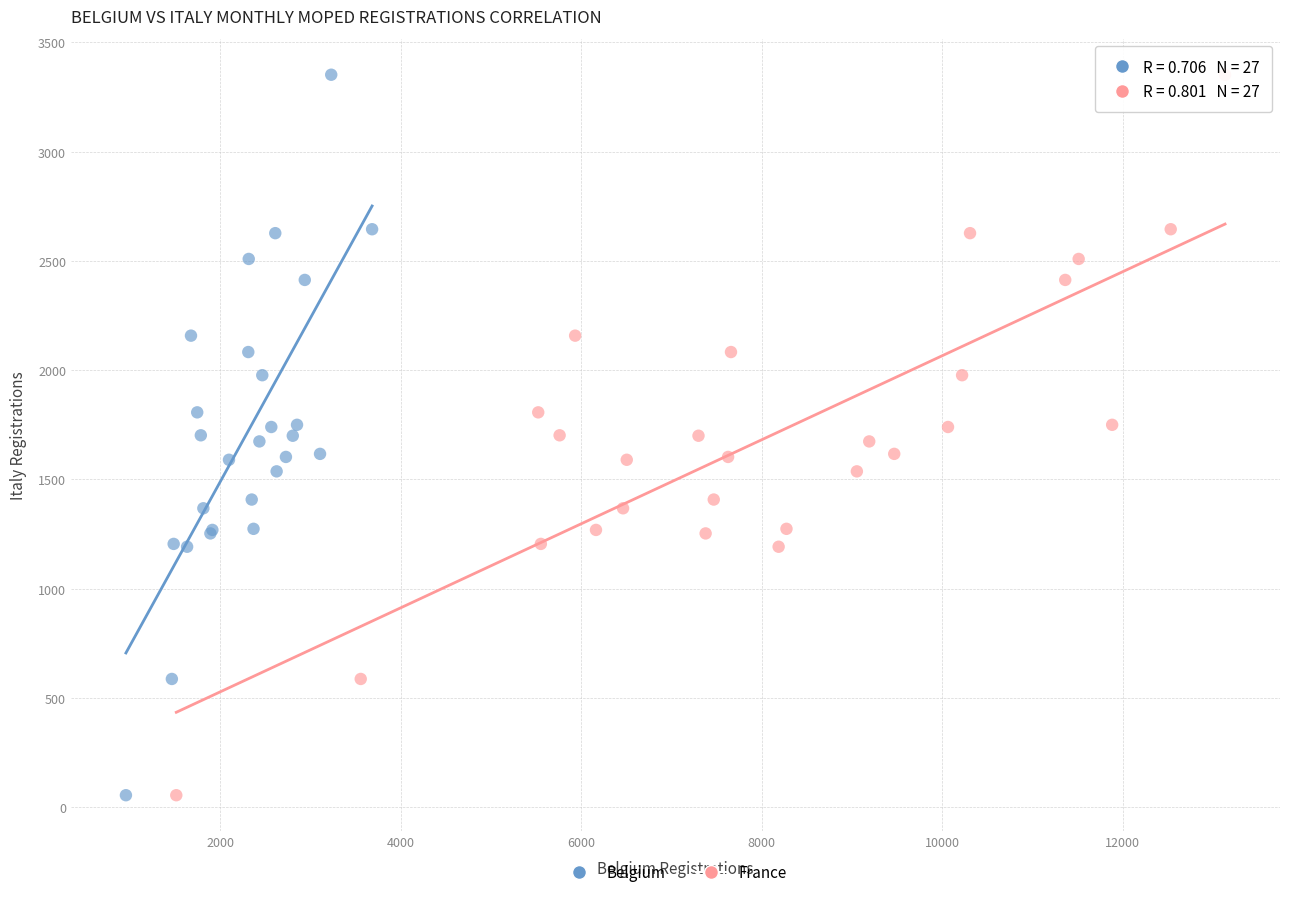

What are all the series names shown in the legend?

Belgium, France